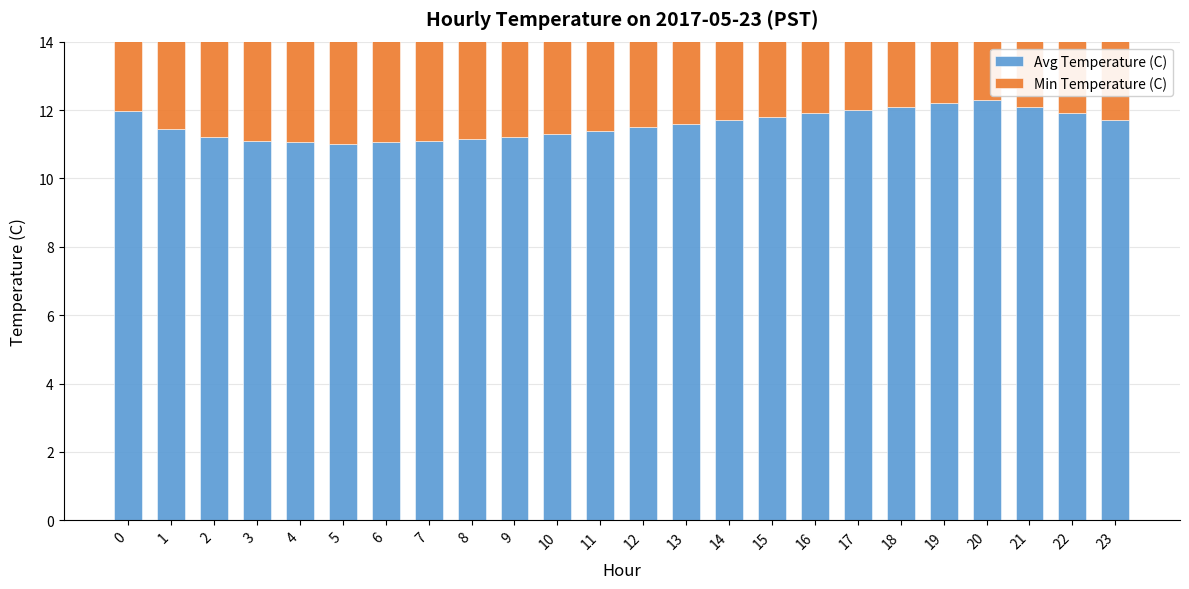

What is the value of the Min Temperature (C) bar at the 2nd from the left?

11.0